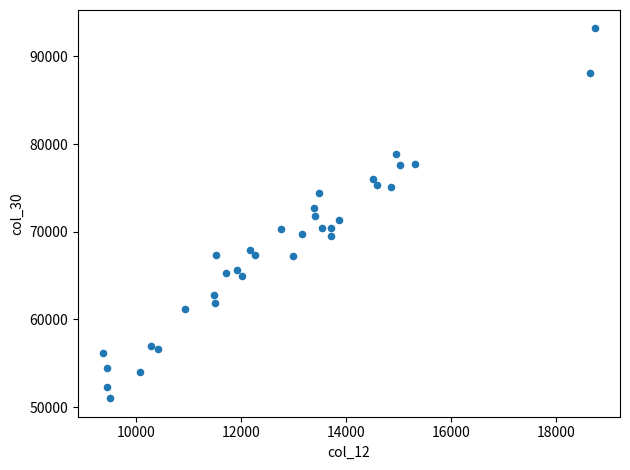

What is the range of X values (max minus min)?

9399